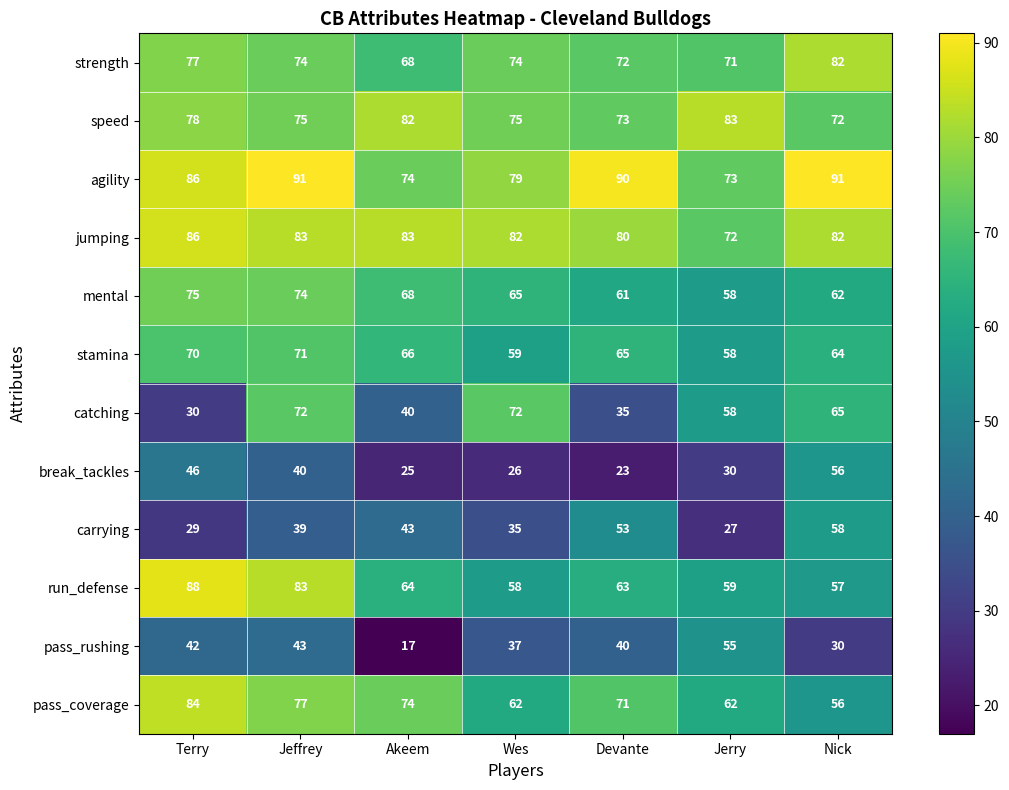

What is the minimum value for speed?

72